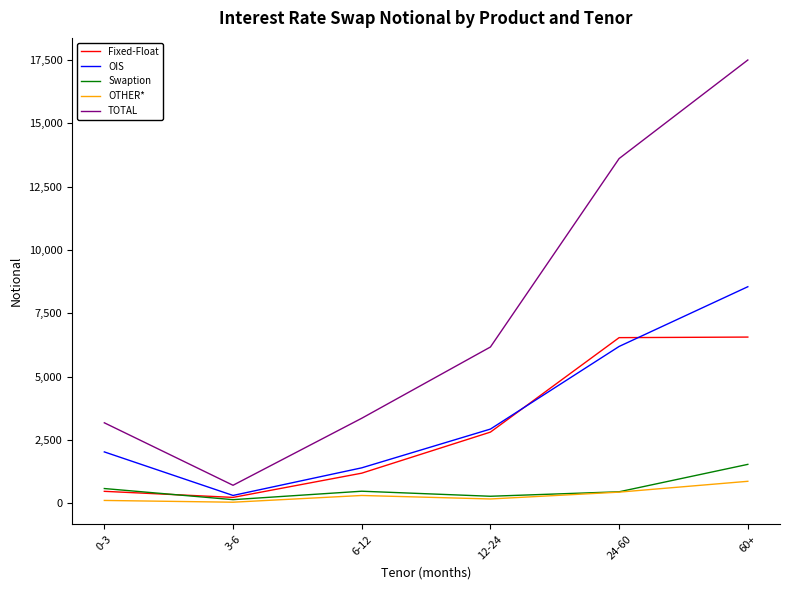

What is the average value of the TOTAL series?

7420